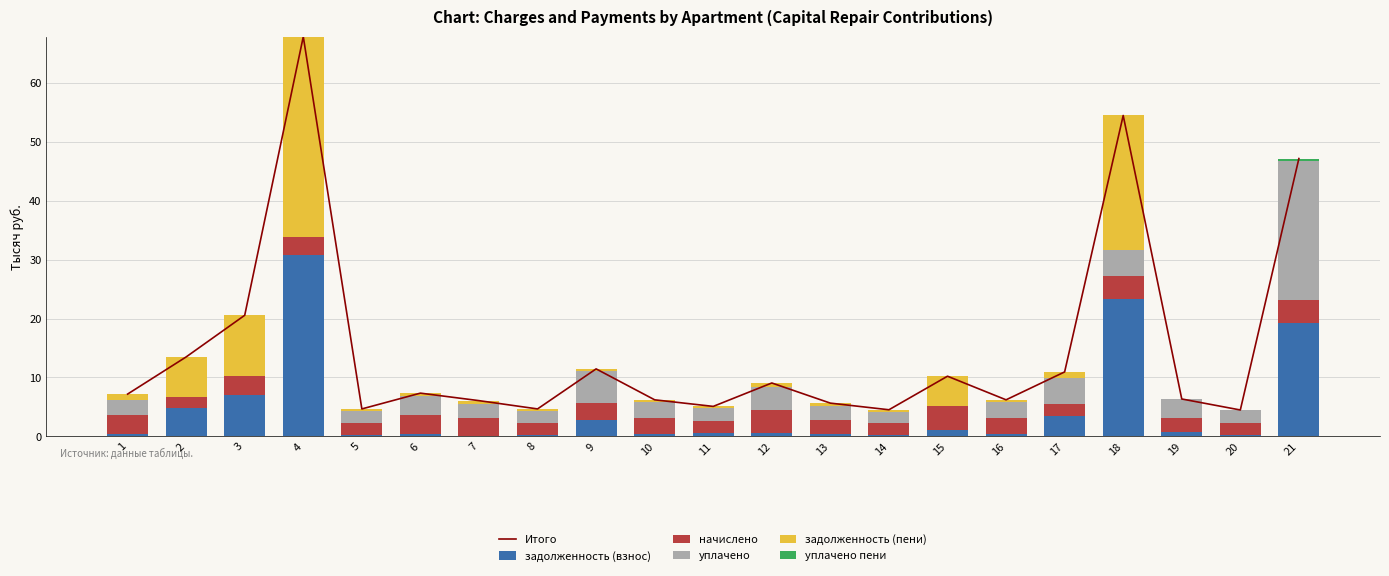

Reading left to right, extract all data points from this chart.

Итого: 1=7.2	2=13.5	3=20.6	4=67.9	5=4.7	6=7.3	7=6.1	8=4.7	9=11.5	10=6.2	11=5.1	12=9.1	13=5.6	14=4.5	15=10.2	16=6.2	17=10.9	18=54.5	19=6.3	20=4.5	21=47.2
задолженность (взнос): 1=0.5	2=4.8	3=7.1	4=30.8	5=0.3	6=0.5	7=0.0	8=0.3	9=2.8	10=0.4	11=0.6	12=0.6	13=0.4	14=0.3	15=1.1	16=0.4	17=3.5	18=23.3	19=0.7	20=0.3	21=19.3
начислено: 1=3.1	2=1.9	3=3.2	4=3.1	5=2.0	6=3.2	7=3.0	8=2.0	9=2.9	10=2.7	11=2.0	12=4.0	13=2.5	14=2.0	15=4.0	16=2.7	17=2.0	18=4.0	19=2.5	20=1.9	21=4.0
уплачено: 1=2.5	2=0.0	3=0.0	4=0.0	5=2.0	6=3.2	7=2.5	8=2.0	9=5.3	10=2.6	11=2.2	12=3.9	13=2.4	14=1.9	15=0.0	16=2.7	17=4.5	18=4.4	19=3.1	20=2.2	21=23.5
задолженность (пени): 1=1.0	2=6.7	3=10.3	4=33.9	5=0.3	6=0.5	7=0.5	8=0.3	9=0.4	10=0.5	11=0.3	12=0.7	13=0.4	14=0.3	15=5.1	16=0.4	17=1.0	18=22.9	19=0.0	20=0.0	21=0.0
уплачено пени: 1=0.0	2=0.0	3=0.0	4=0.0	5=0.0	6=0.0	7=0.0	8=0.0	9=0.0	10=0.0	11=0.0	12=0.0	13=0.0	14=0.0	15=0.0	16=0.0	17=0.0	18=0.0	19=0.0	20=0.0	21=0.4